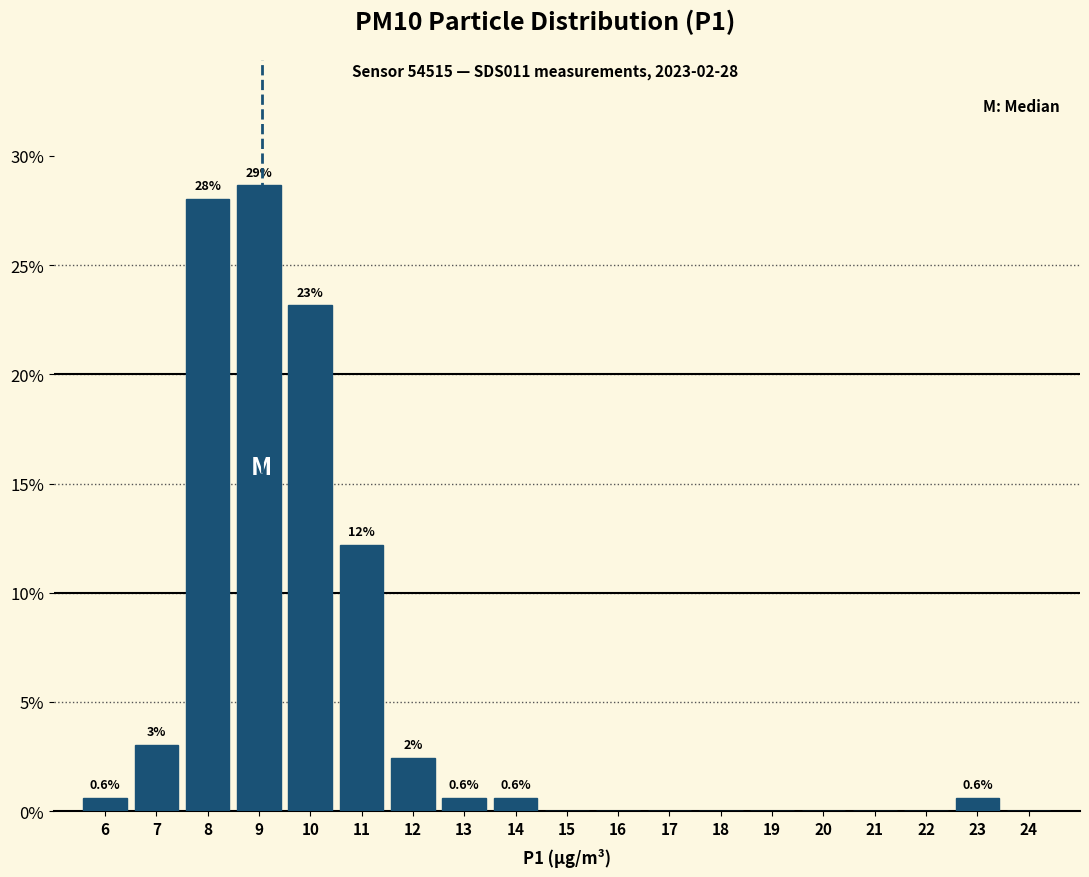

Which has a higher value, 8 or 22?

8